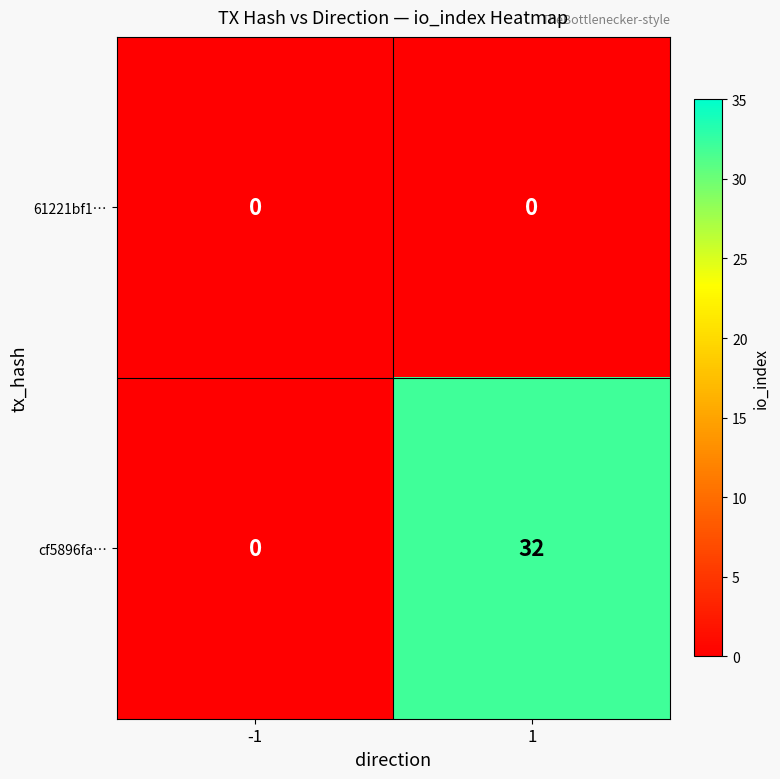

What is the difference between the cf5896fa… values at -1 and 1?

32